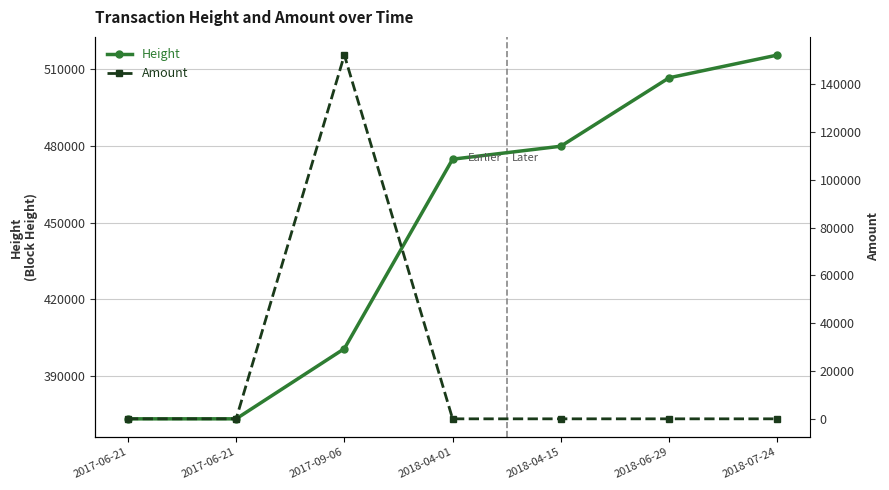

Does the chart display data point markers on the line(s)?

Yes